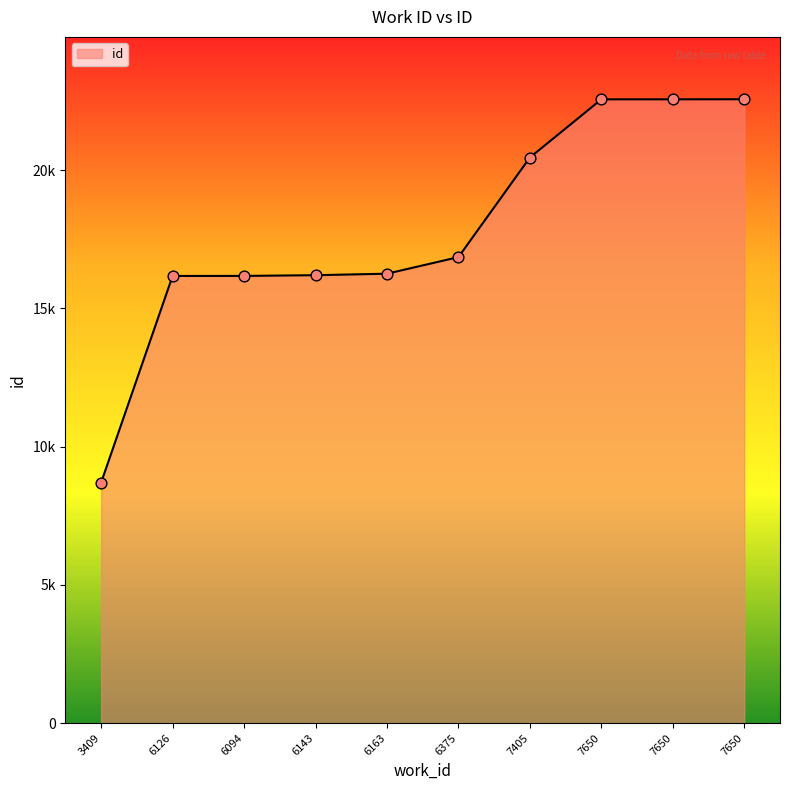

Which has a higher value, 3409 or 6143?

6143